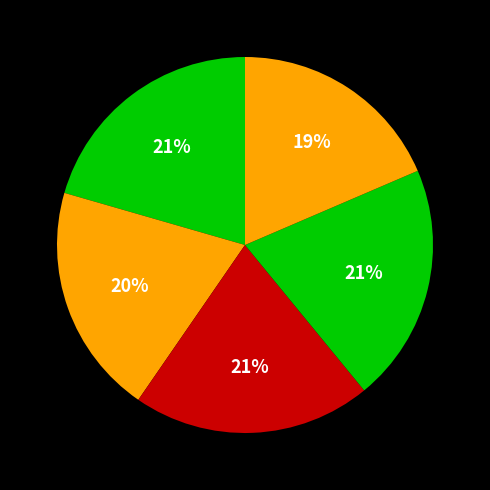

How many segments does this pie chart have?

5